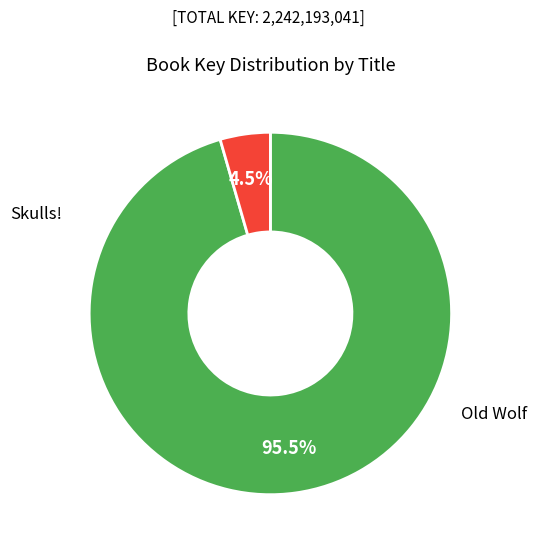

To the nearest percent, what is the average slice percentage?

50%